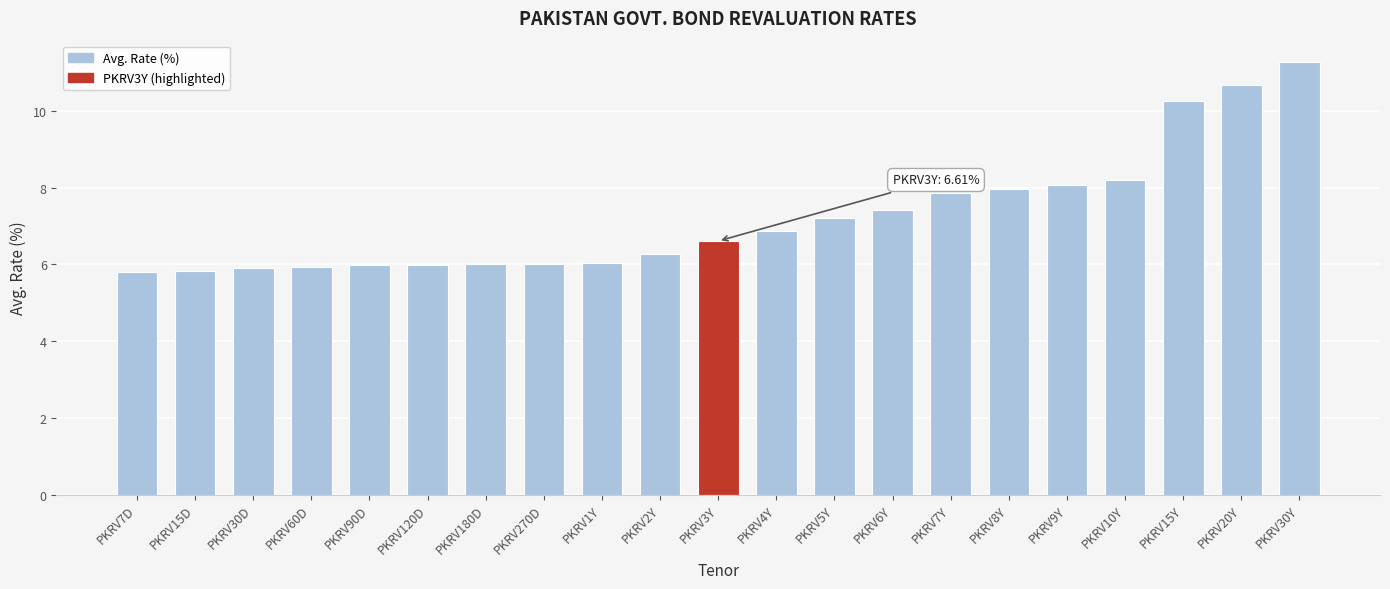

What is the difference between the maximum and minimum values?

5.5